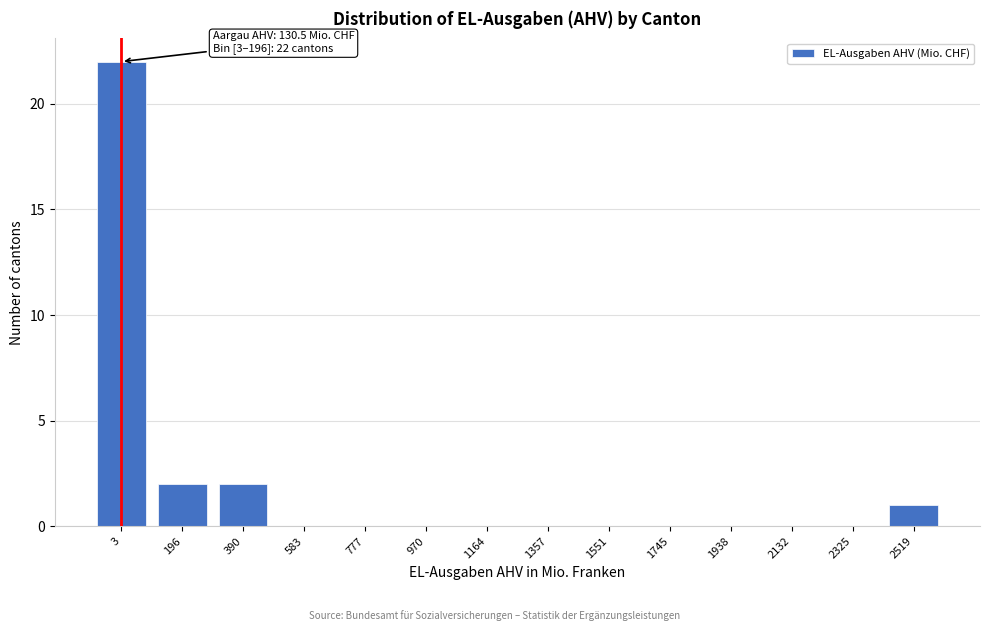

Reading left to right, extract all data points from this chart.

3=22	196=2	390=2	583=0	777=0	970=0	1164=0	1357=0	1551=0	1745=0	1938=0	2132=0	2325=0	2519=1